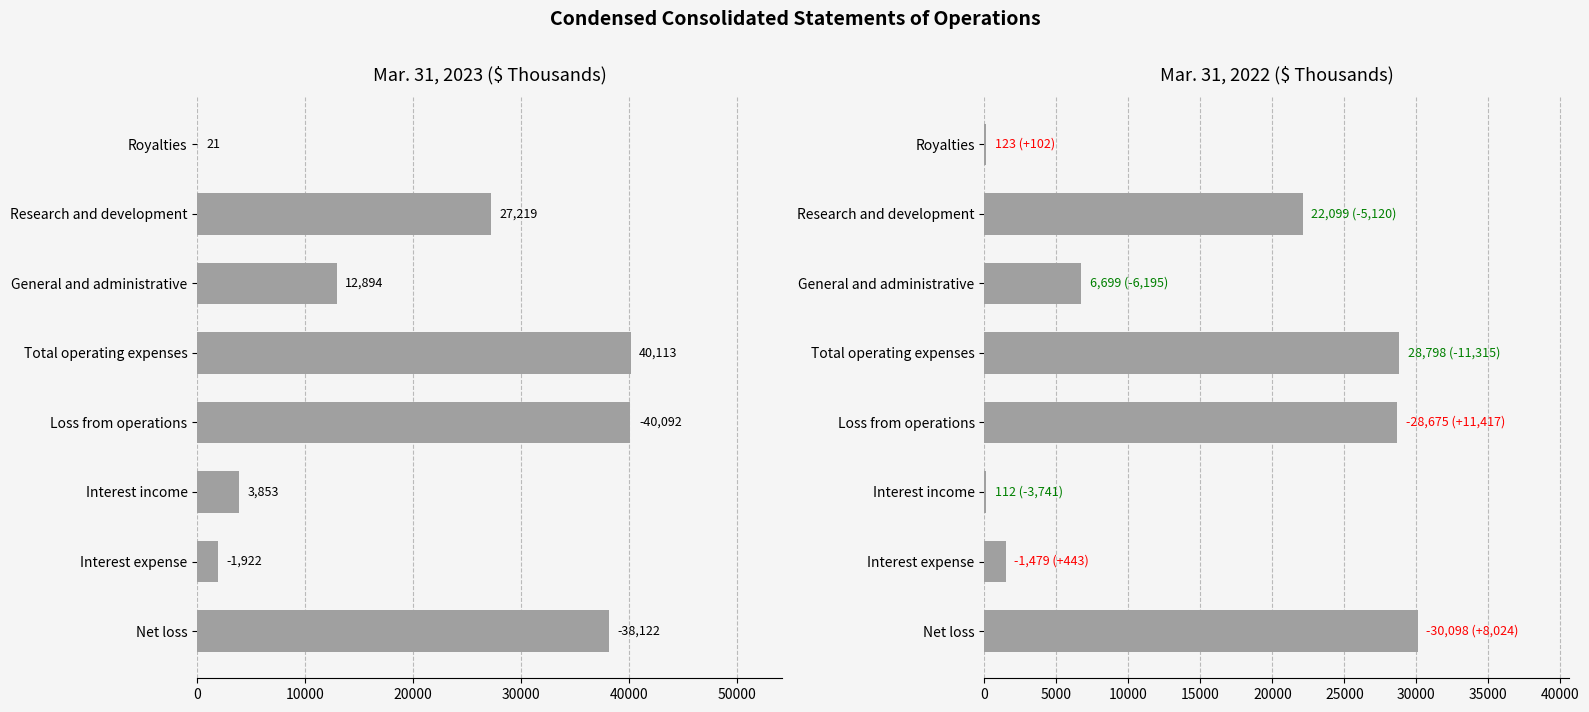

Which has a higher value, Royalties or Interest income?

Interest income